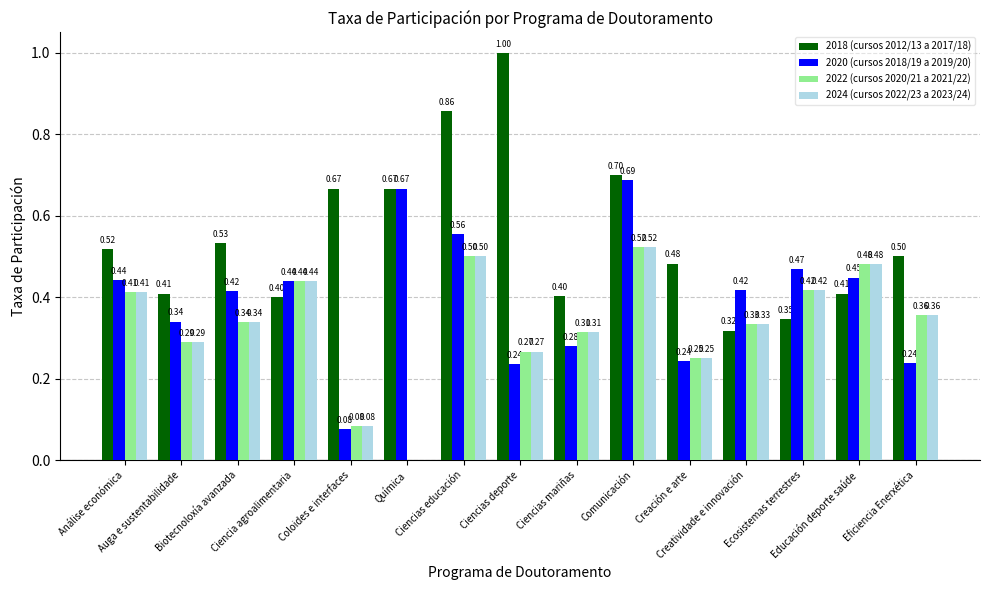

Which series has the largest total across all categories?

2018 (cursos 2012/13 a 2017/18)